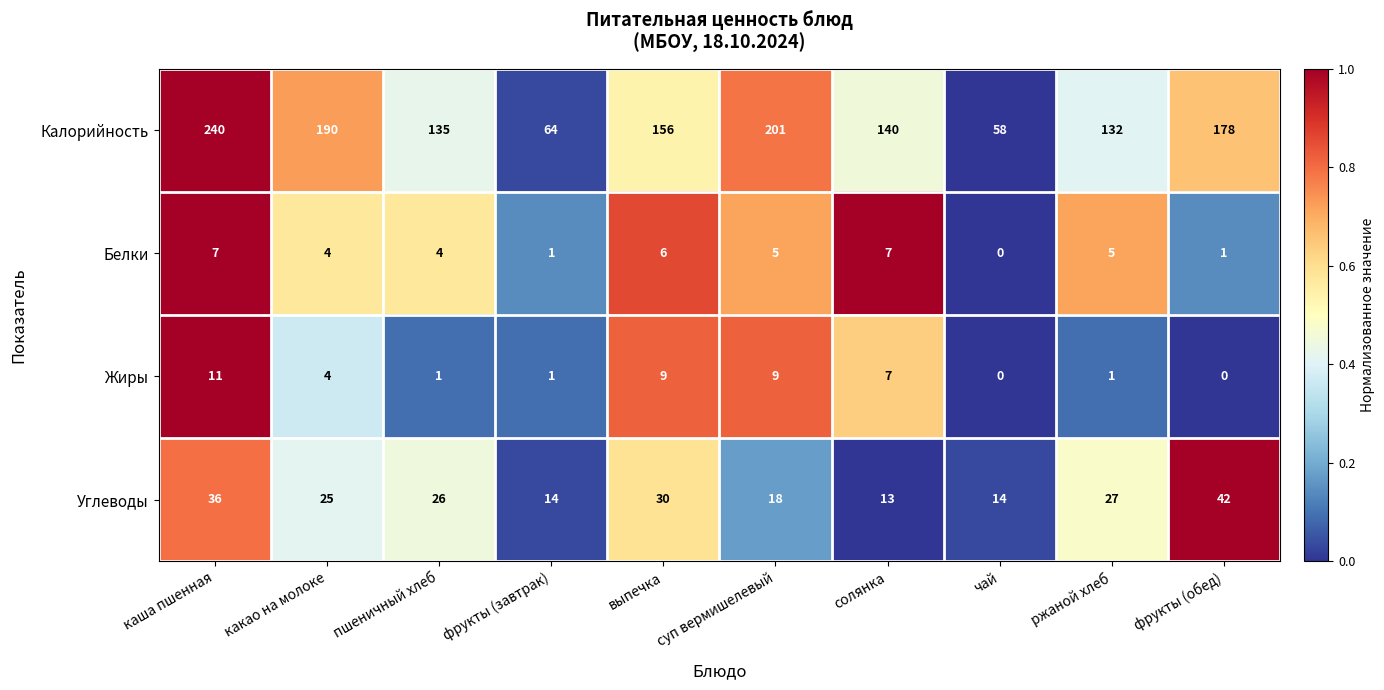

What is the greatest value displayed?

240